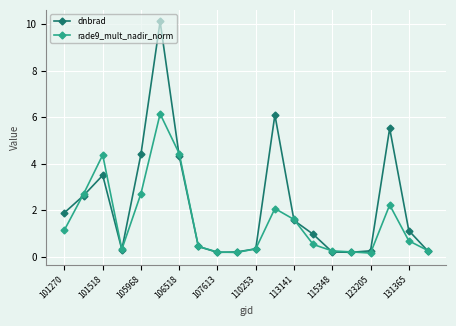

What is the value of the dnbrad point at the 5th from the left?

4.4